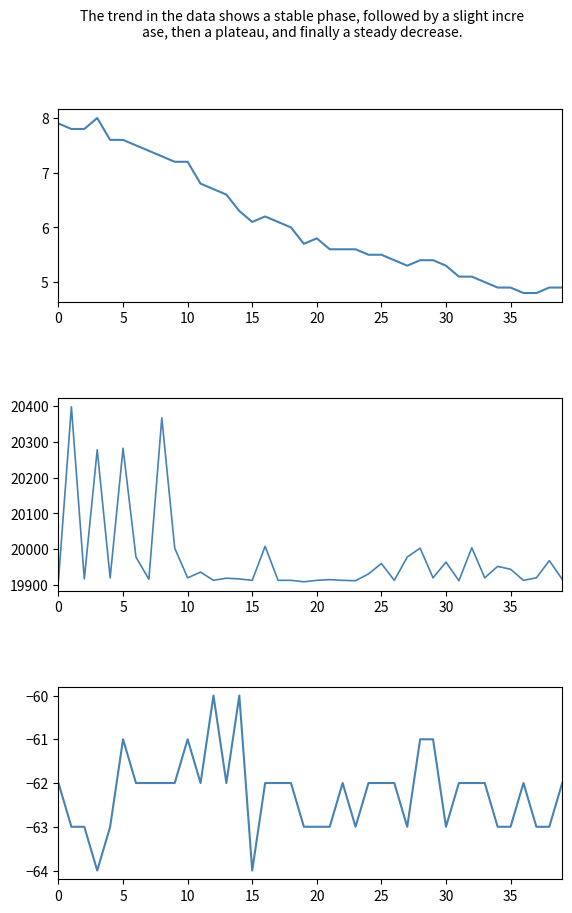

Rank the series by their maximum value, from lowest to highest.

Signal, Temp, Max_cycle